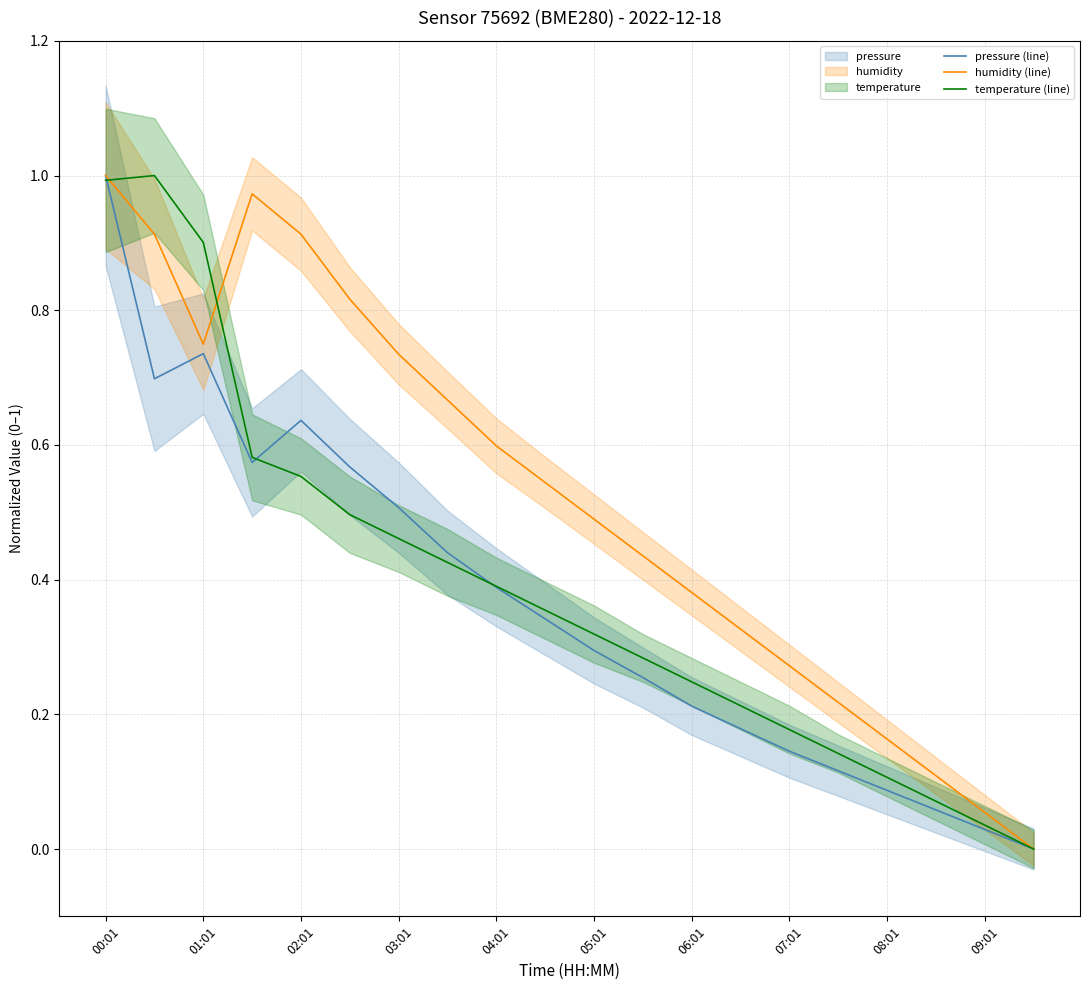

Is this an area chart (filled region under the line)?

No